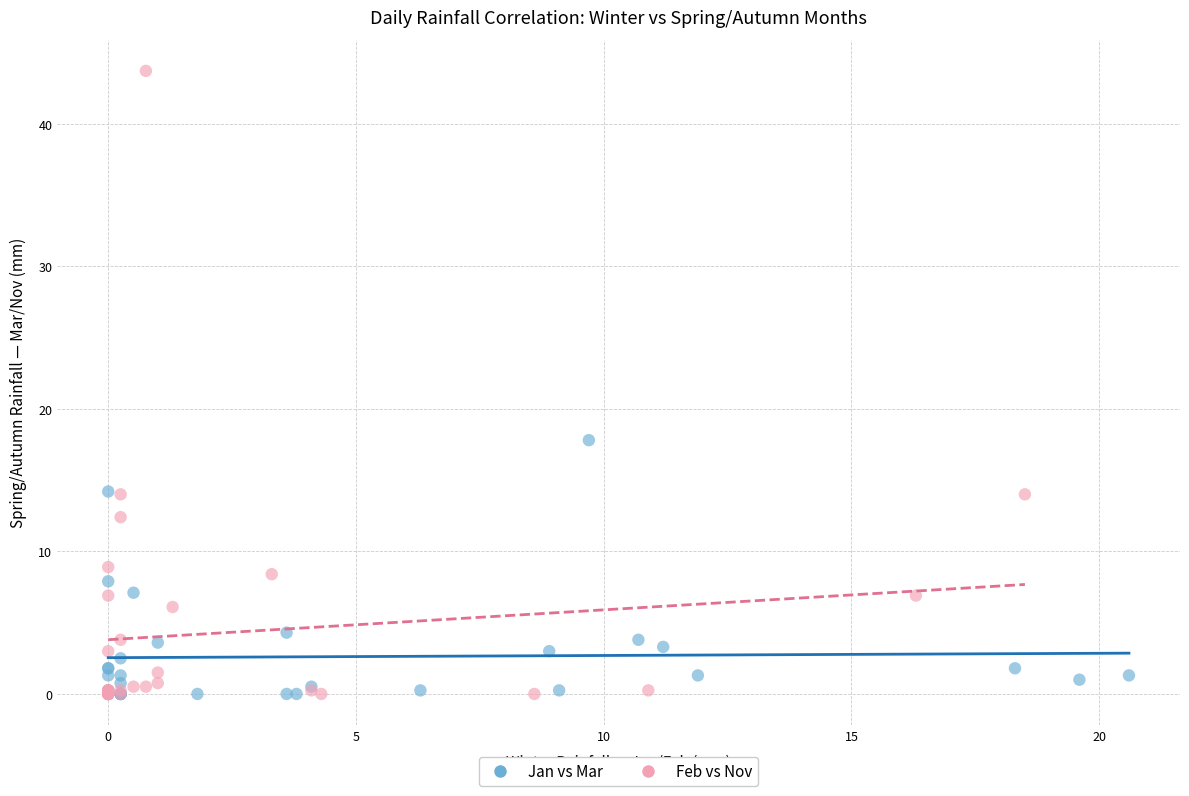

What are all the series names shown in the legend?

Jan vs Mar, Feb vs Nov